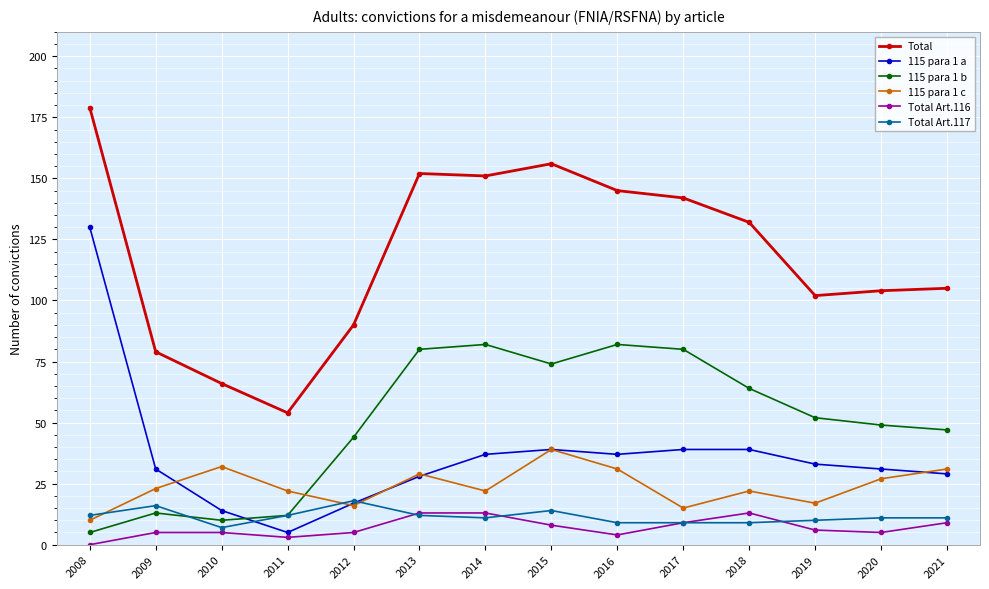

At which category does 115 para 1 c reach its first local valley?

2012